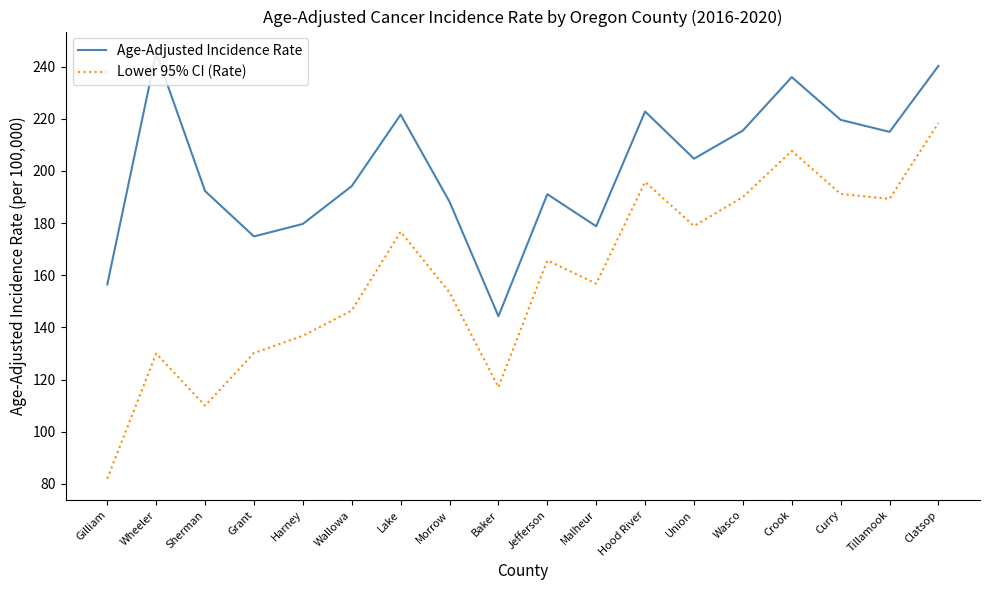

How many values in the Lower 95% CI (Rate) series exceed 165?

9